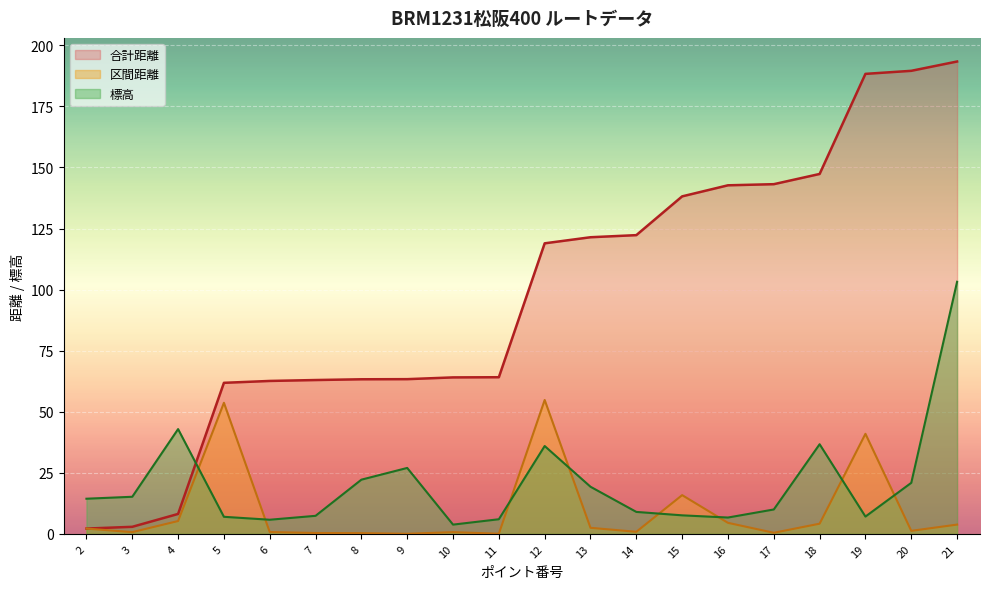

Reading left to right, extract all data points from this chart.

区間距離: 2=2.2	3=0.7	4=5.3	5=53.7	6=0.8	7=0.4	8=0.3	9=0.1	10=0.7	11=0.1	12=54.8	13=2.5	14=0.9	15=15.9	16=4.5	17=0.5	18=4.2	19=41.0	20=1.2	21=3.8
合計距離: 2=2.2	3=2.9	4=8.2	5=61.8	6=62.6	7=63.0	8=63.3	9=63.3	10=64.1	11=64.1	12=118.9	13=121.4	14=122.3	15=138.2	16=142.7	17=143.2	18=147.3	19=188.3	20=189.6	21=193.4
標高: 2=14.4	3=15.2	4=42.9	5=7.0	6=5.8	7=7.4	8=22.2	9=27.0	10=3.8	11=6.0	12=36.0	13=19.3	14=9.0	15=7.6	16=6.7	17=10.0	18=36.7	19=7.1	20=20.9	21=103.2